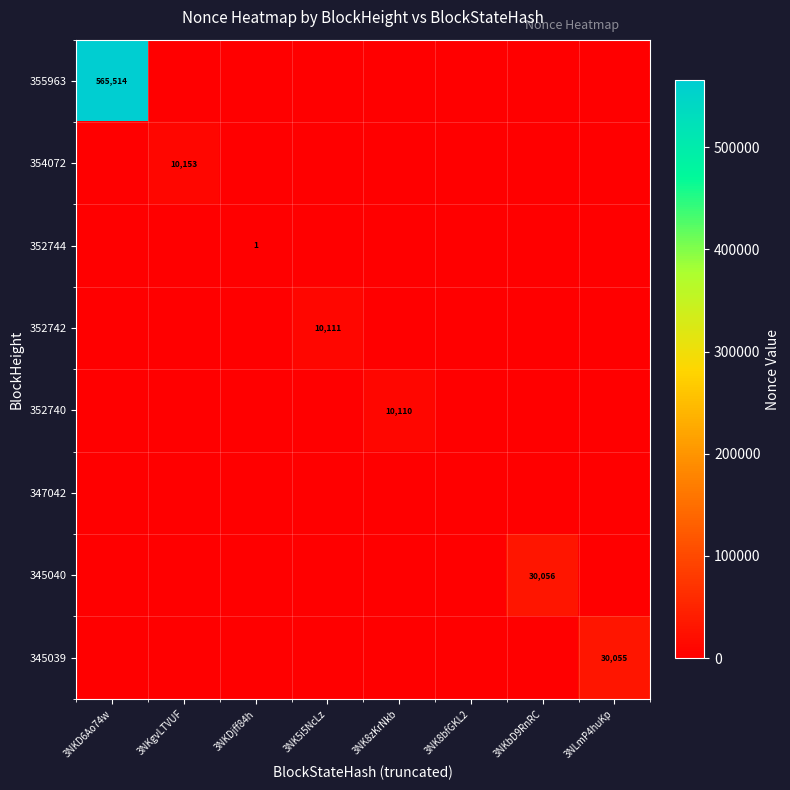

What is the difference between the maximum and second lowest values in the 352744 series?

1